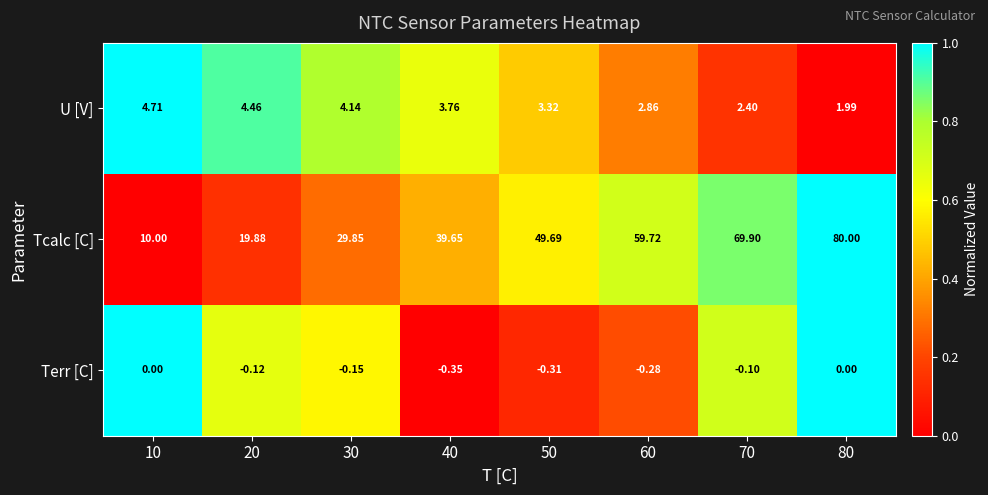

Is the value of Terr [C] at 60 greater than the value of Tcalc [C] at 20?

No